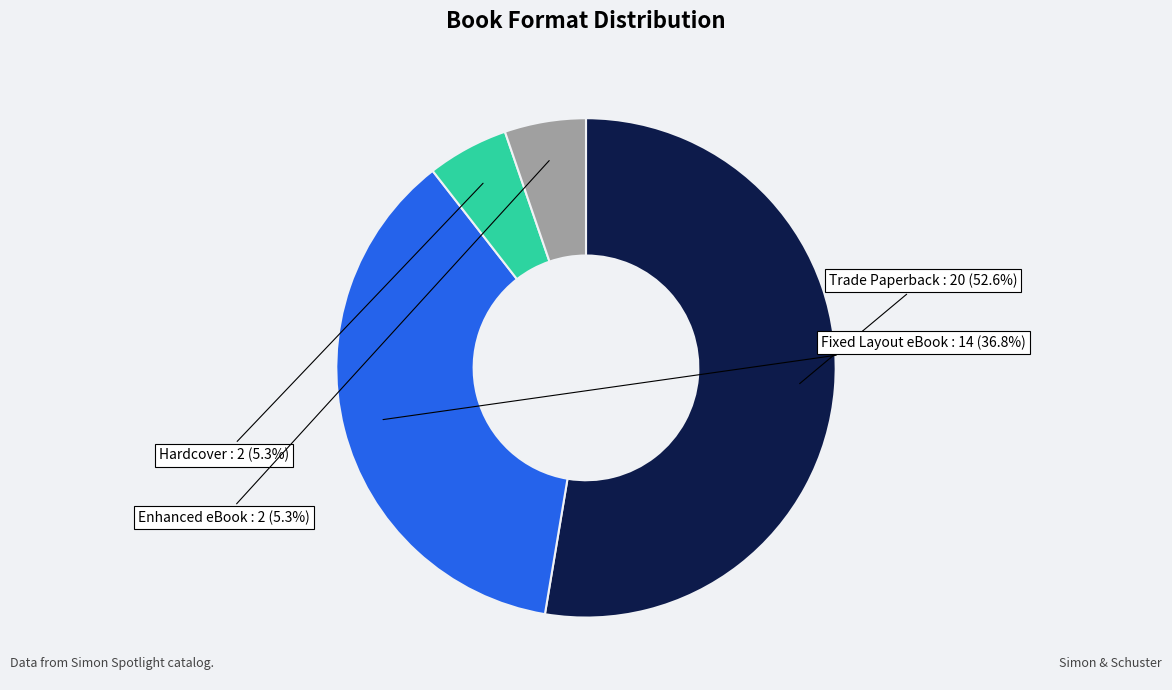

The Hardcover slice represents 5% of the pie. True or false?

True